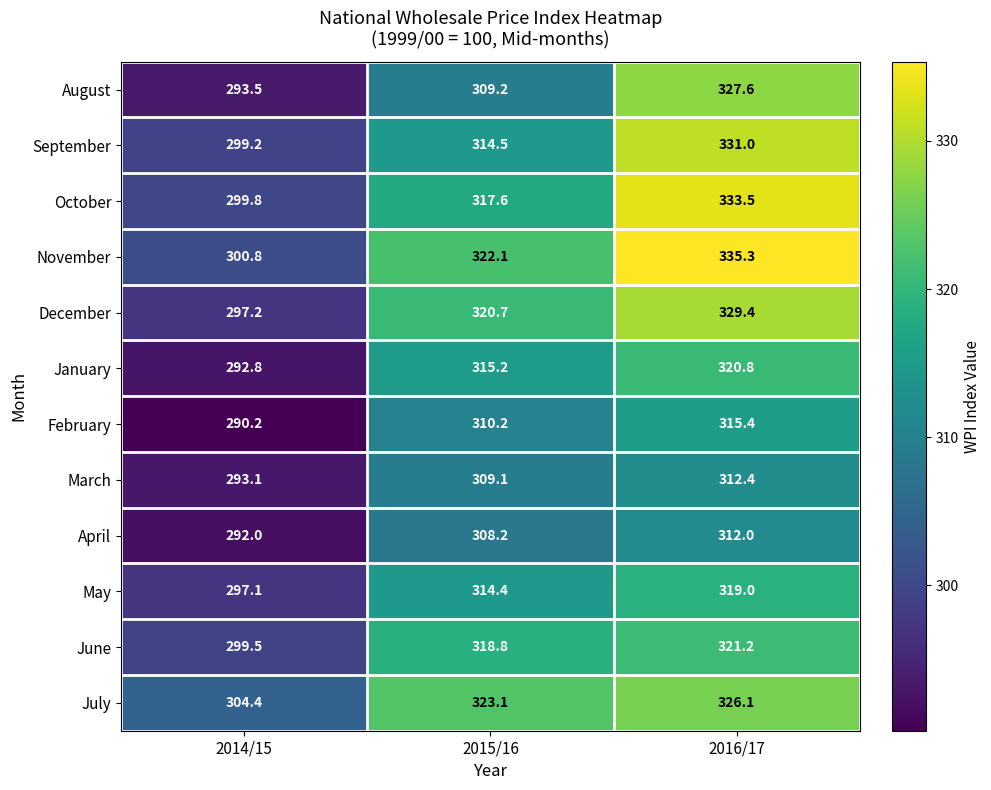

Rank the series by their maximum value, from highest to lowest.

November, October, September, December, August, July, June, January, May, February, March, April